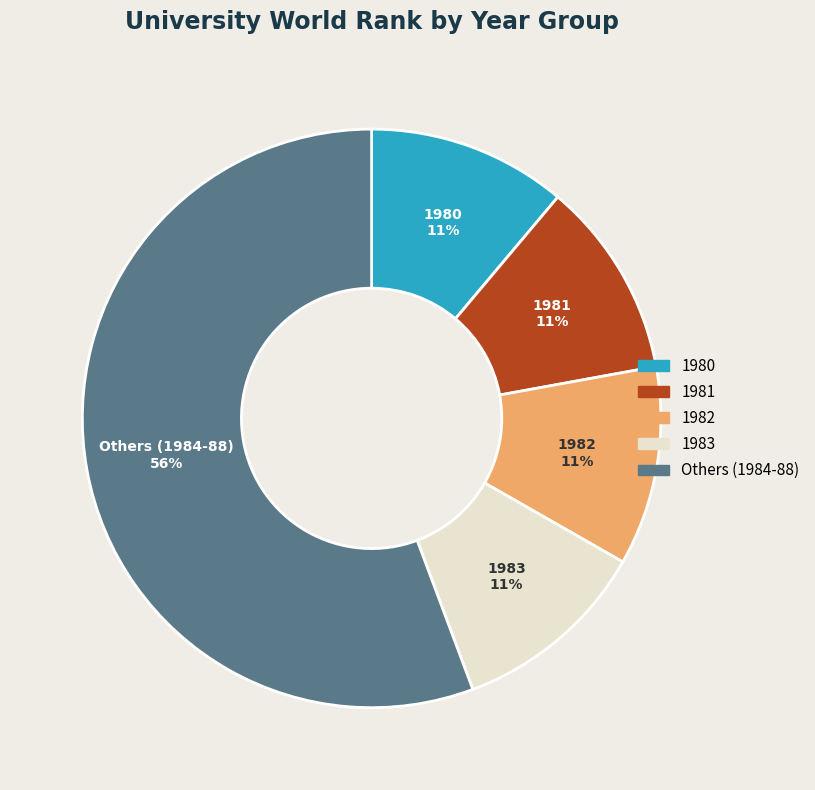

To the nearest percent, what is the average slice percentage?

20%